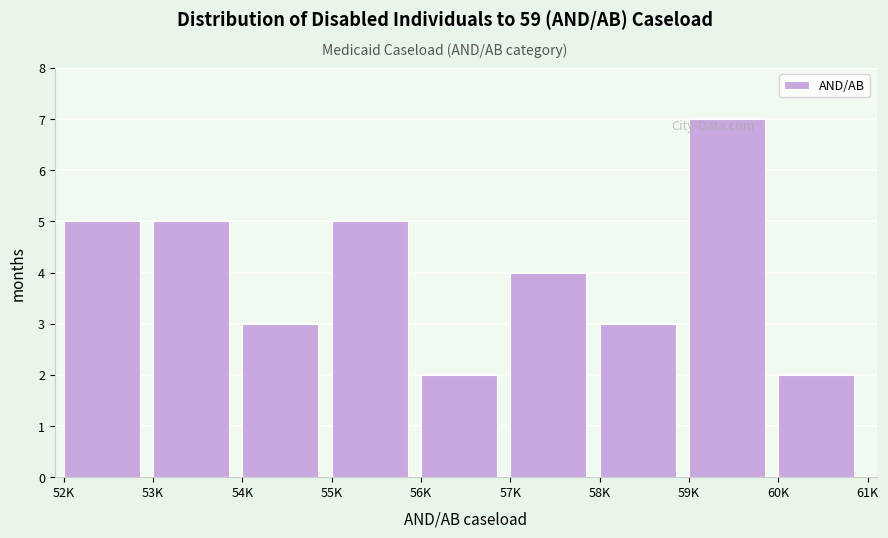

Reading left to right, extract all data points from this chart.

52K=5	53K=5	54K=3	55K=5	56K=2	57K=4	58K=3	59K=7	60K=2